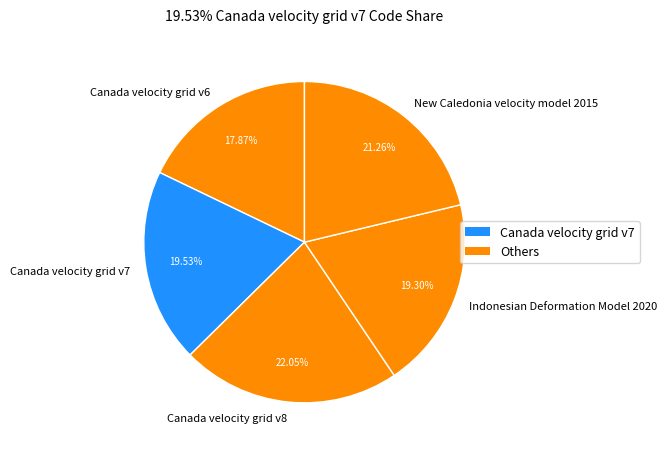

To the nearest percent, what is the combined percentage of Canada velocity grid v8 and New Caledonia velocity model 2015?

43%